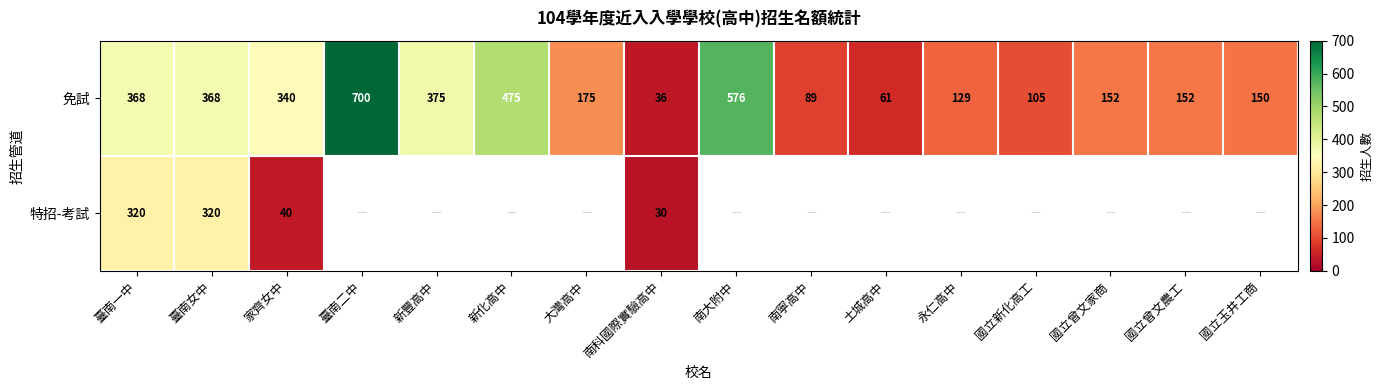

How many data points in 免試 are less than 175?

8